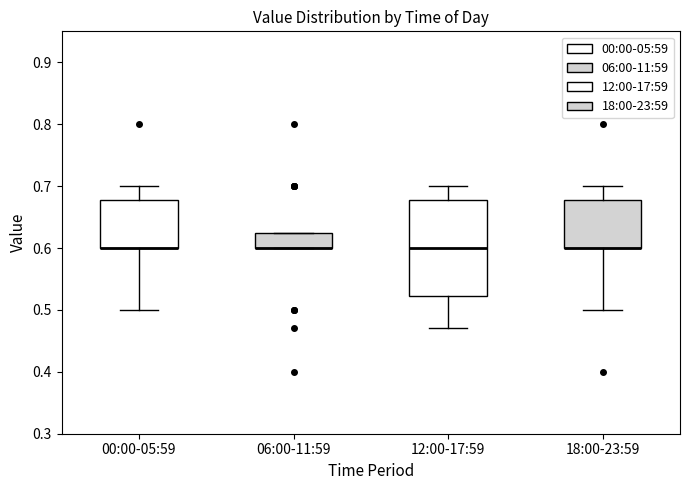

Reading left to right, transcribe this box plot: for each box, give where its median line is, the range the box spans, and where its two whiskers end, as read against the y-axis. The values are not printed on the chart, so give them approximately, as read against the axis.

00:00-05:59: median 0.60 (drawn on the box's lower edge), box 0.60 to 0.68, whiskers 0.50 to 0.70
06:00-11:59: median 0.60 (drawn on the box's lower edge), box 0.60 to 0.63, whiskers 0.60 to 0.63
12:00-17:59: median 0.60, box 0.52 to 0.68, whiskers 0.47 to 0.70
18:00-23:59: median 0.60 (drawn on the box's lower edge), box 0.60 to 0.68, whiskers 0.50 to 0.70